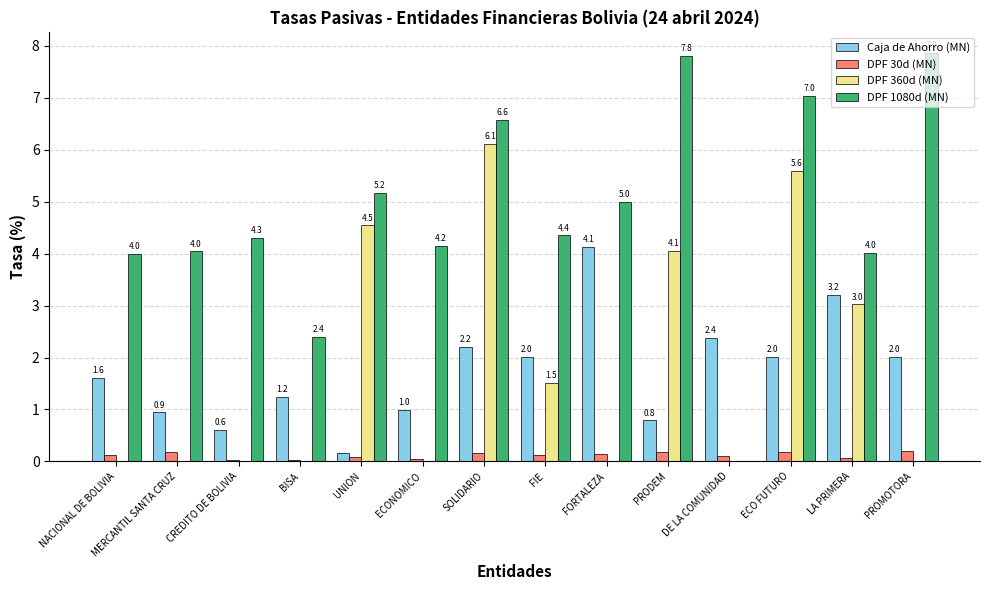

What is the sum of the DPF 1080d (MN) values at ECONOMICO and NACIONAL DE BOLIVIA?

8.2